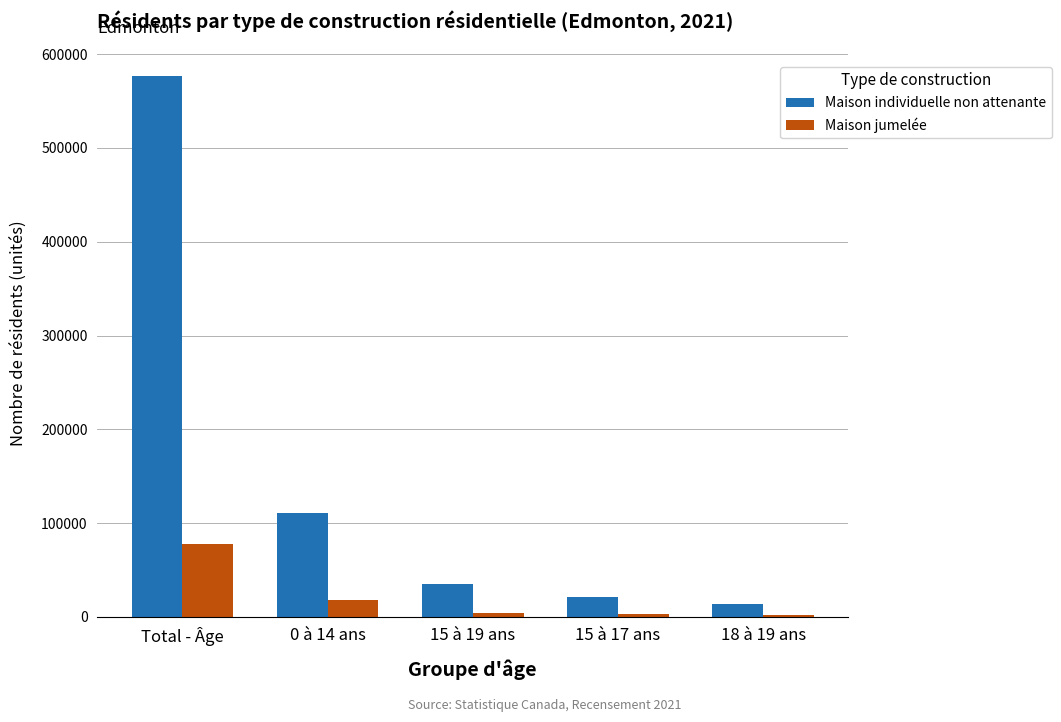

What is the highest value of the Maison individuelle non attenante series?

577130